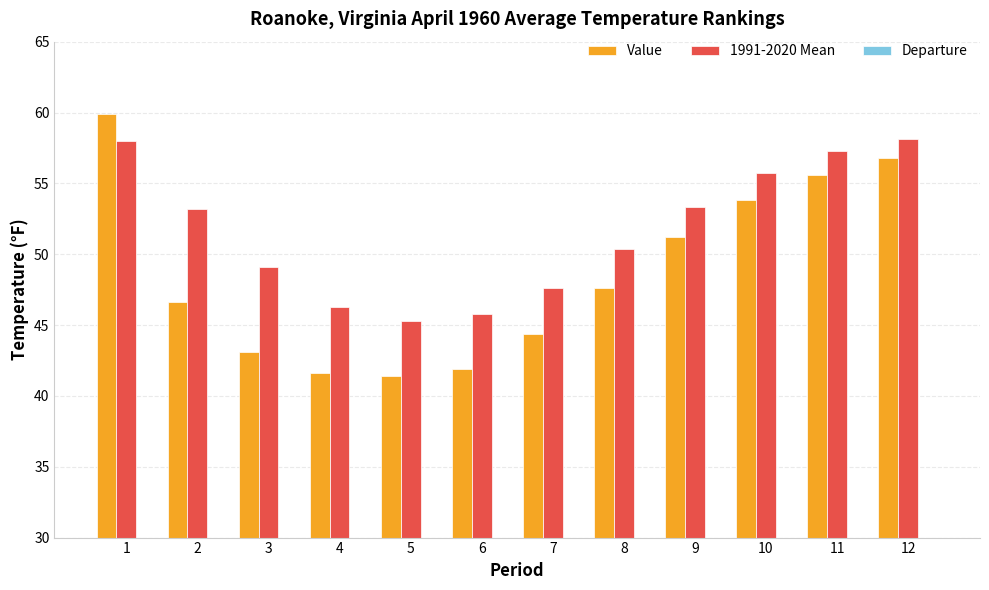

Between 7 and 1, which is larger?

1